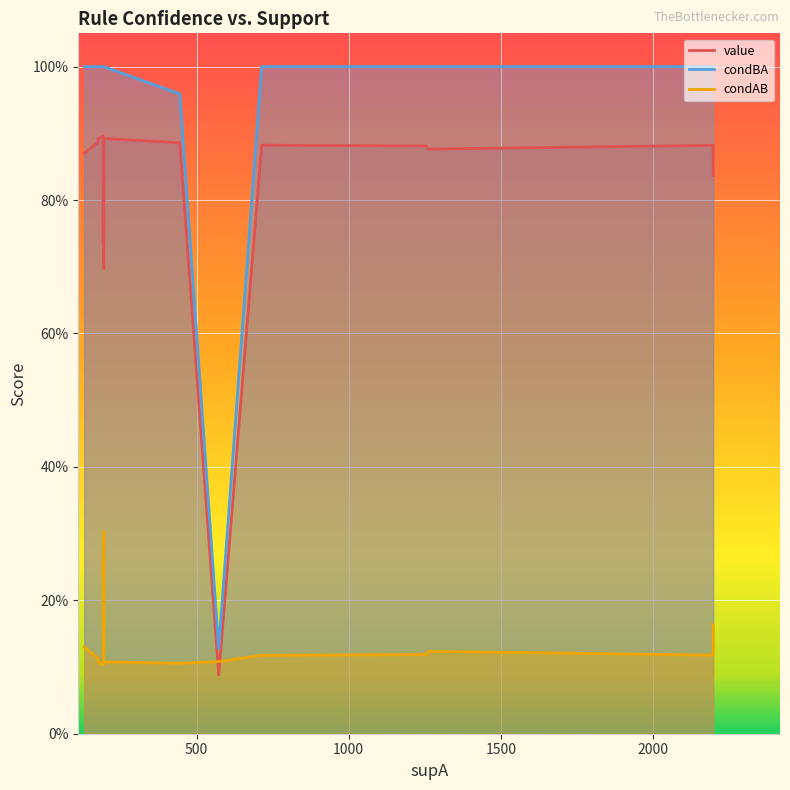

Read the condAB value at 4.

0.1